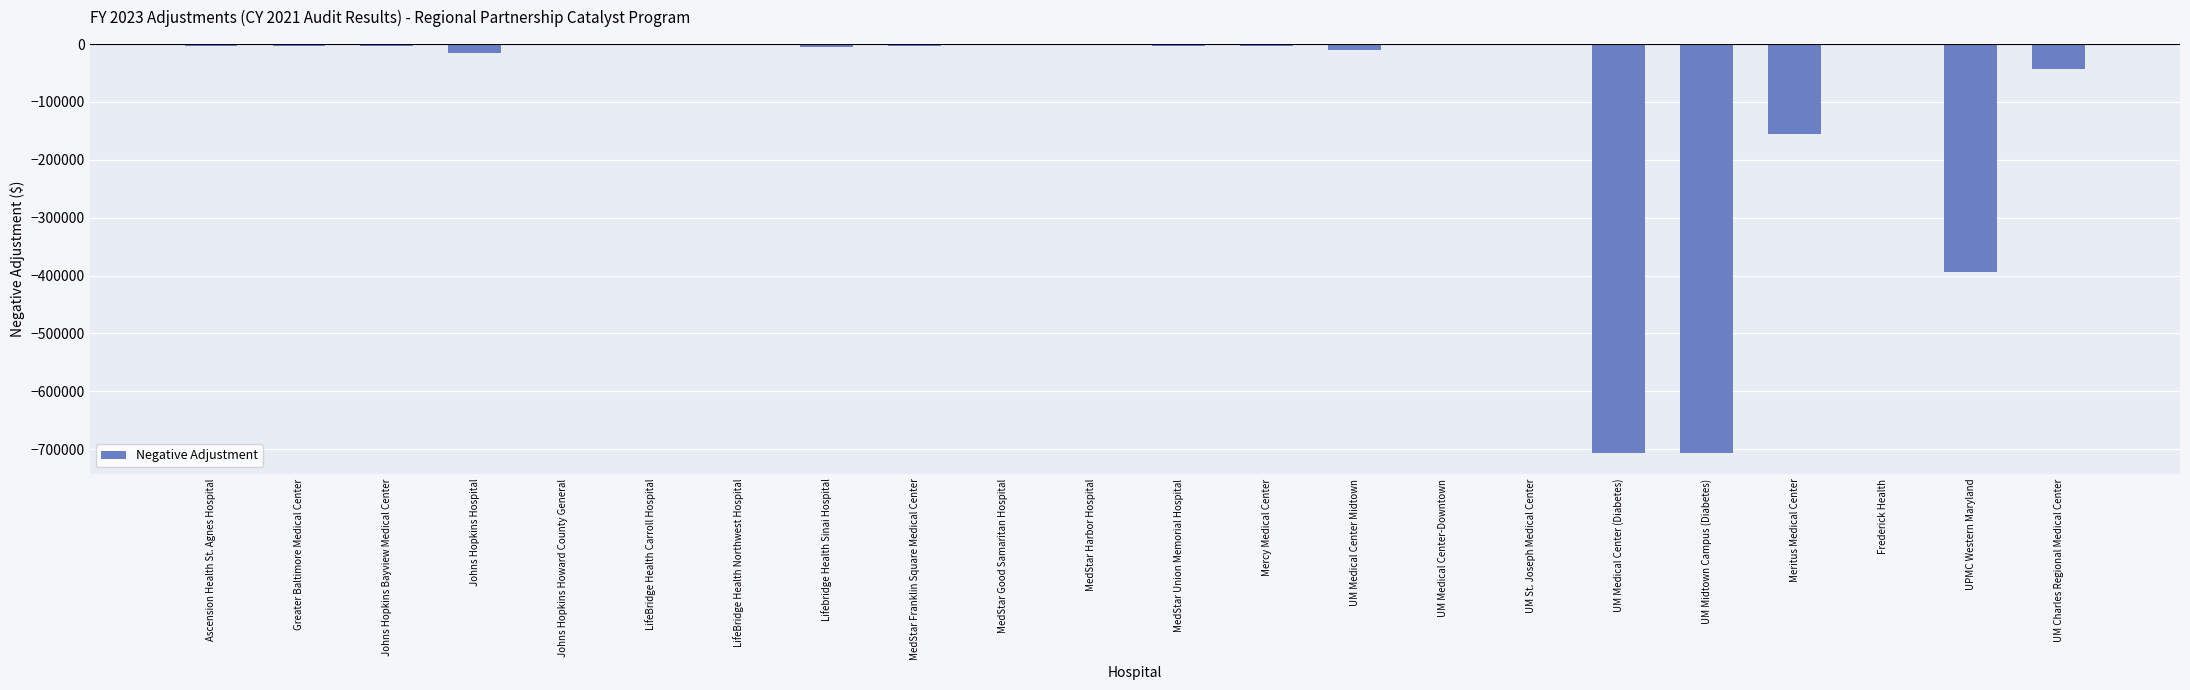

At which label is the value closest to -353520?

UPMC Western Maryland